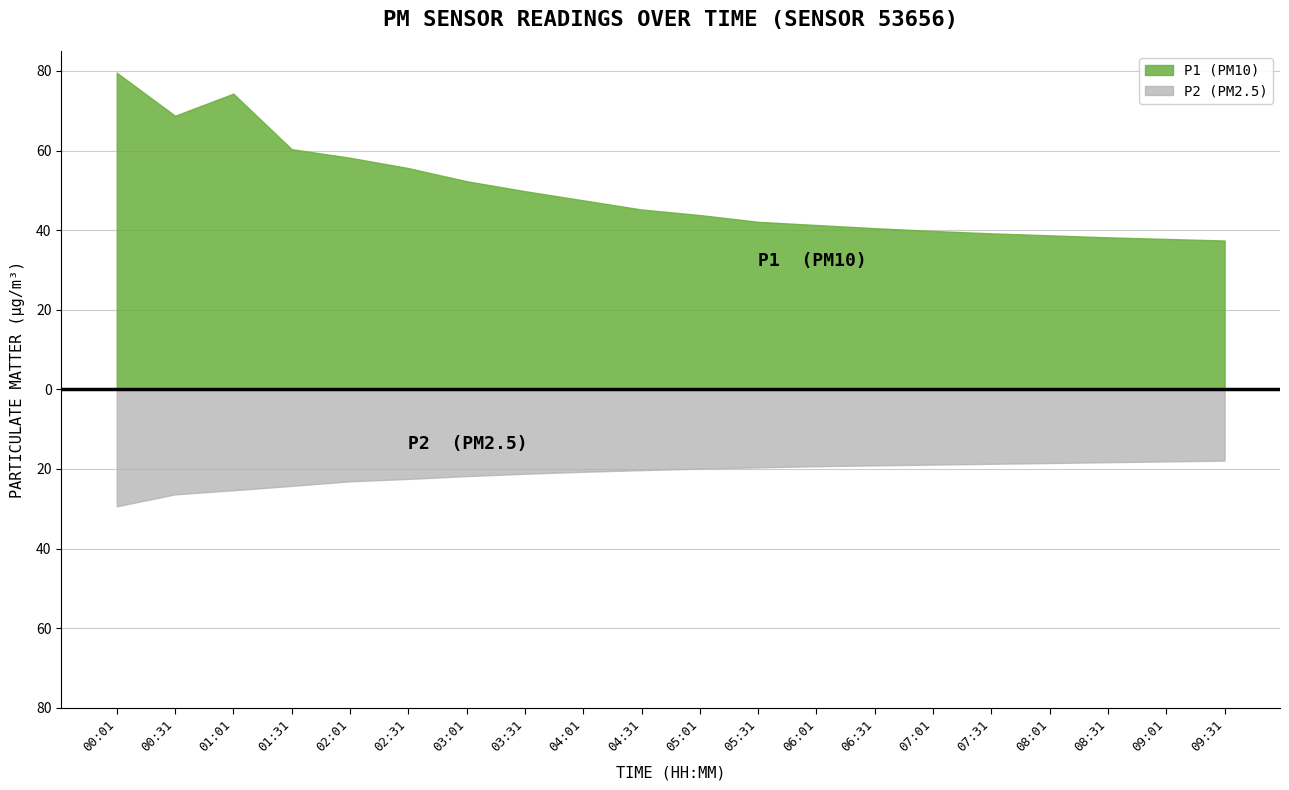

The P2 series shows 27.4 at 09:01. True or false?

False